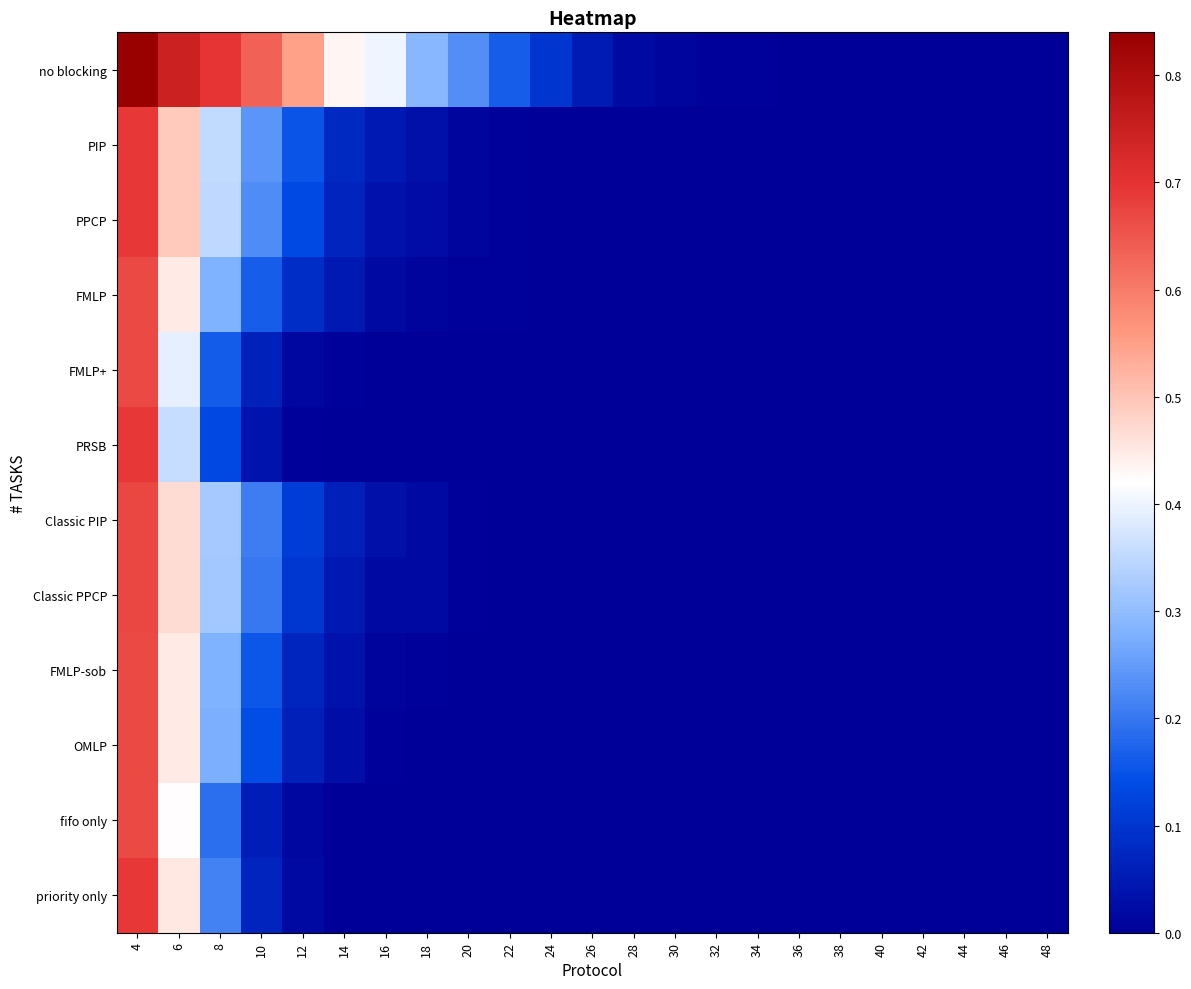

Reading left to right, what are all the values shown in this chart?

no blocking: 4=0.8	6=0.7	8=0.7	10=0.6	12=0.5	14=0.4	16=0.4	18=0.3	20=0.2	22=0.2	24=0.1	26=0.1	28=0.0	30=0.0	32=0.0	34=0.0	36=0.0	38=0.0	40=0.0	42=0.0	44=0.0	46=0.0	48=0.0
PIP: 4=0.7	6=0.5	8=0.4	10=0.2	12=0.2	14=0.1	16=0.0	18=0.0	20=0.0	22=0.0	24=0.0	26=0.0	28=0.0	30=0.0	32=0.0	34=0.0	36=0.0	38=0.0	40=0.0	42=0.0	44=0.0	46=0.0	48=0.0
PPCP: 4=0.7	6=0.5	8=0.4	10=0.2	12=0.1	14=0.1	16=0.0	18=0.0	20=0.0	22=0.0	24=0.0	26=0.0	28=0.0	30=0.0	32=0.0	34=0.0	36=0.0	38=0.0	40=0.0	42=0.0	44=0.0	46=0.0	48=0.0
FMLP: 4=0.7	6=0.4	8=0.3	10=0.2	12=0.1	14=0.0	16=0.0	18=0.0	20=0.0	22=0.0	24=0.0	26=0.0	28=0.0	30=0.0	32=0.0	34=0.0	36=0.0	38=0.0	40=0.0	42=0.0	44=0.0	46=0.0	48=0.0
FMLP+: 4=0.7	6=0.4	8=0.2	10=0.1	12=0.0	14=0.0	16=0.0	18=0.0	20=0.0	22=0.0	24=0.0	26=0.0	28=0.0	30=0.0	32=0.0	34=0.0	36=0.0	38=0.0	40=0.0	42=0.0	44=0.0	46=0.0	48=0.0
PRSB: 4=0.7	6=0.4	8=0.1	10=0.0	12=0.0	14=0.0	16=0.0	18=0.0	20=0.0	22=0.0	24=0.0	26=0.0	28=0.0	30=0.0	32=0.0	34=0.0	36=0.0	38=0.0	40=0.0	42=0.0	44=0.0	46=0.0	48=0.0
Classic PIP: 4=0.7	6=0.5	8=0.3	10=0.2	12=0.1	14=0.1	16=0.0	18=0.0	20=0.0	22=0.0	24=0.0	26=0.0	28=0.0	30=0.0	32=0.0	34=0.0	36=0.0	38=0.0	40=0.0	42=0.0	44=0.0	46=0.0	48=0.0
Classic PPCP: 4=0.7	6=0.5	8=0.3	10=0.2	12=0.1	14=0.0	16=0.0	18=0.0	20=0.0	22=0.0	24=0.0	26=0.0	28=0.0	30=0.0	32=0.0	34=0.0	36=0.0	38=0.0	40=0.0	42=0.0	44=0.0	46=0.0	48=0.0
FMLP-sob: 4=0.7	6=0.4	8=0.3	10=0.2	12=0.1	14=0.0	16=0.0	18=0.0	20=0.0	22=0.0	24=0.0	26=0.0	28=0.0	30=0.0	32=0.0	34=0.0	36=0.0	38=0.0	40=0.0	42=0.0	44=0.0	46=0.0	48=0.0
OMLP: 4=0.7	6=0.4	8=0.3	10=0.1	12=0.1	14=0.0	16=0.0	18=0.0	20=0.0	22=0.0	24=0.0	26=0.0	28=0.0	30=0.0	32=0.0	34=0.0	36=0.0	38=0.0	40=0.0	42=0.0	44=0.0	46=0.0	48=0.0
fifo only: 4=0.7	6=0.4	8=0.2	10=0.1	12=0.0	14=0.0	16=0.0	18=0.0	20=0.0	22=0.0	24=0.0	26=0.0	28=0.0	30=0.0	32=0.0	34=0.0	36=0.0	38=0.0	40=0.0	42=0.0	44=0.0	46=0.0	48=0.0
priority only: 4=0.7	6=0.5	8=0.2	10=0.1	12=0.0	14=0.0	16=0.0	18=0.0	20=0.0	22=0.0	24=0.0	26=0.0	28=0.0	30=0.0	32=0.0	34=0.0	36=0.0	38=0.0	40=0.0	42=0.0	44=0.0	46=0.0	48=0.0